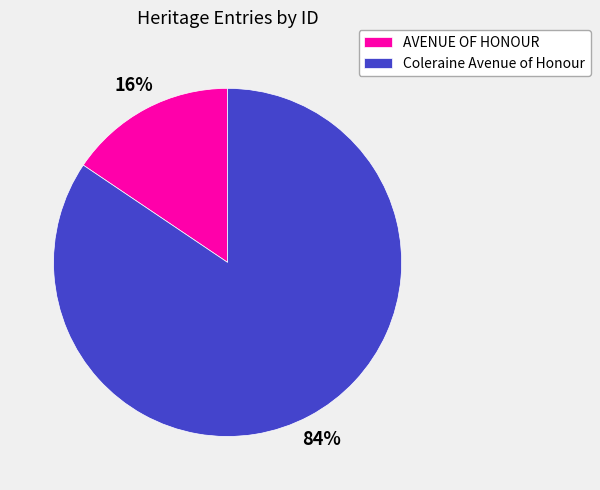

What percentage is the AVENUE OF HONOUR slice, to the nearest percent?

16%